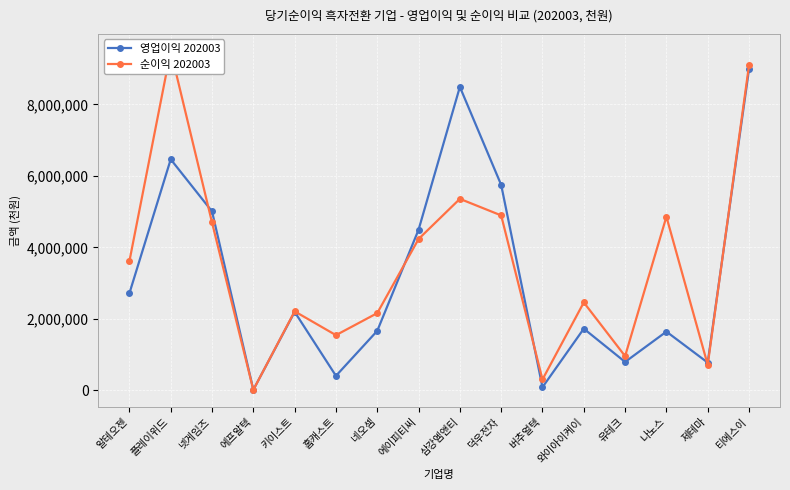

At how many categories does at least one series exceed 2849569?

8